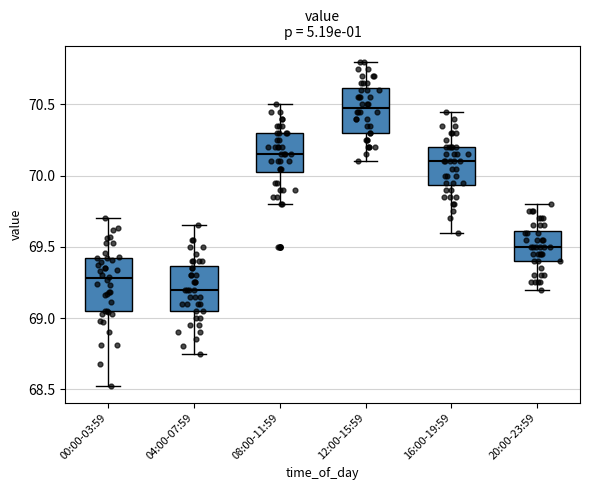

Where does the median line of the box for 00:00-03:59 sit on the y-axis? The values are not printed on the chart, so give them approximately, as read against the axis.

69.30